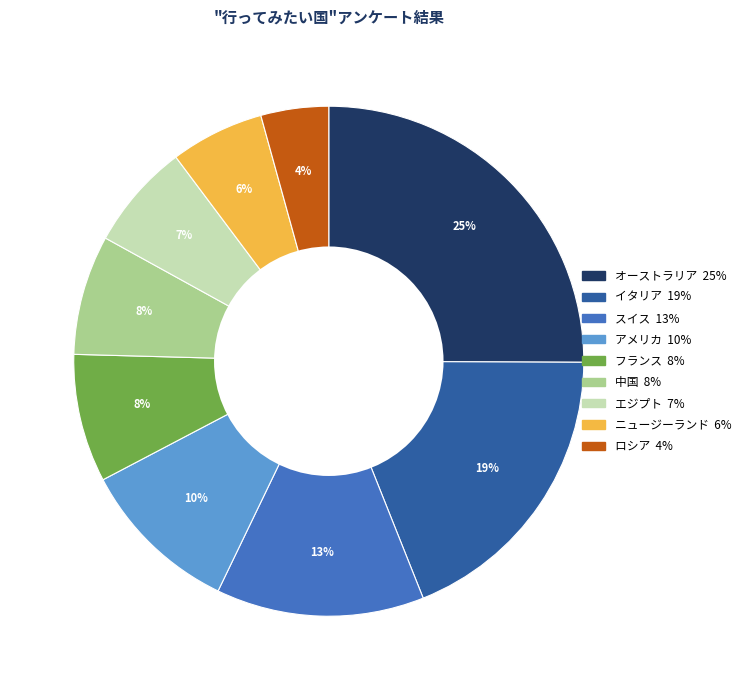

To the nearest percent, what is the difference between the largest and smallest slice percentages?

21%